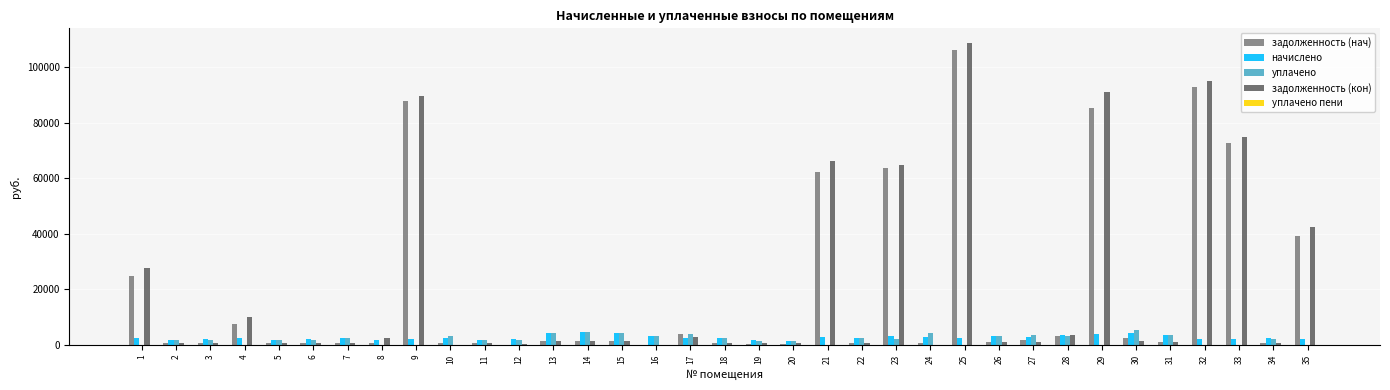

What is the maximum value shown in the chart?

108568.1